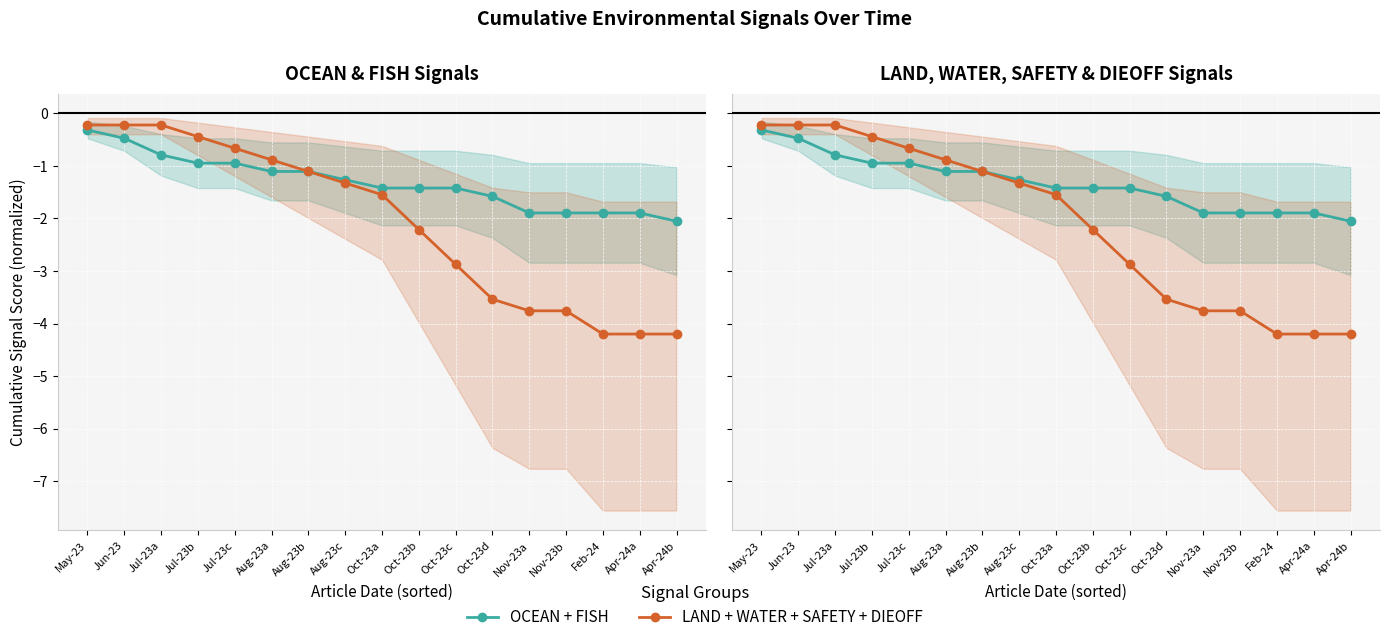

What is the value of the LAND + WATER + SAFETY + DIEOFF point at the 17th from the left?

-4.2